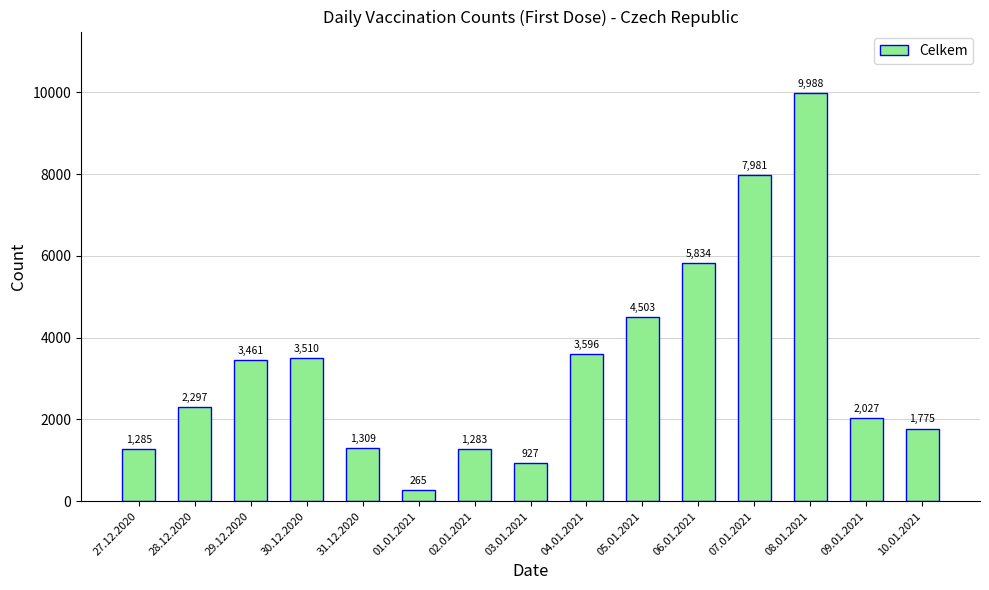

Reading left to right, transcribe all the data shown in this chart.

27.12.2020=1285	28.12.2020=2297	29.12.2020=3461	30.12.2020=3510	31.12.2020=1309	01.01.2021=265	02.01.2021=1283	03.01.2021=927	04.01.2021=3596	05.01.2021=4503	06.01.2021=5834	07.01.2021=7981	08.01.2021=9988	09.01.2021=2027	10.01.2021=1775